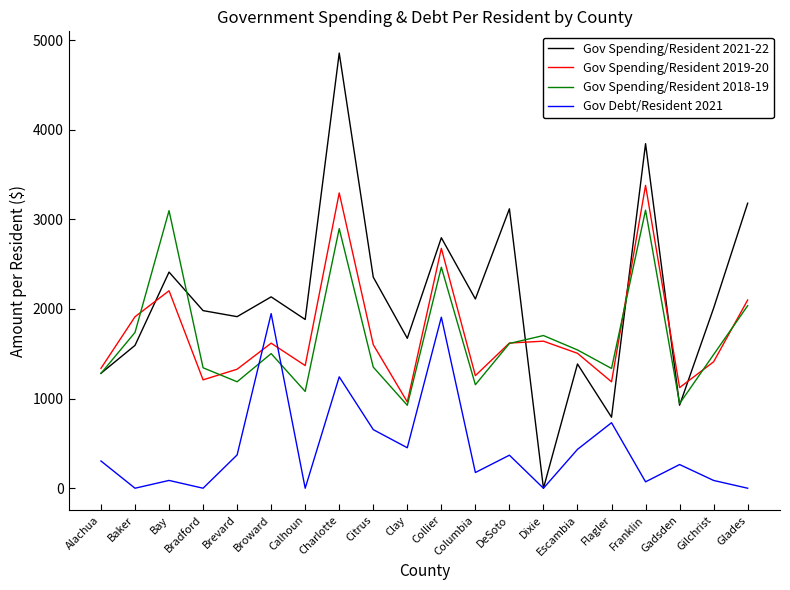

Between Broward and Clay, which series saw the biggest shift?

Gov Debt/Resident 2021